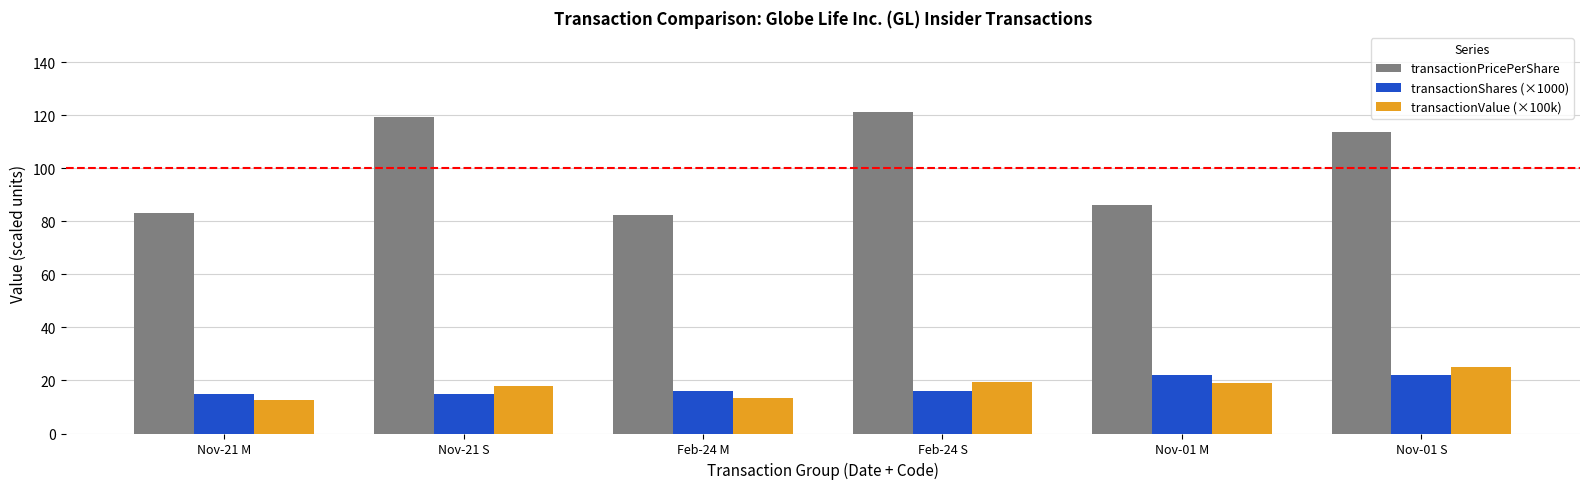

How many bars are there in total?

18